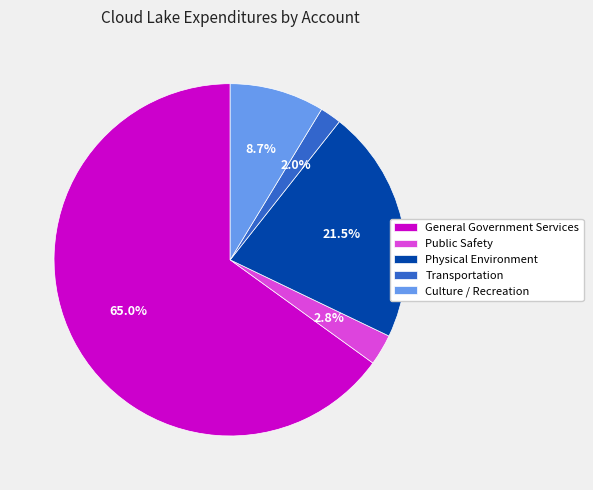

How many segments does this pie chart have?

5